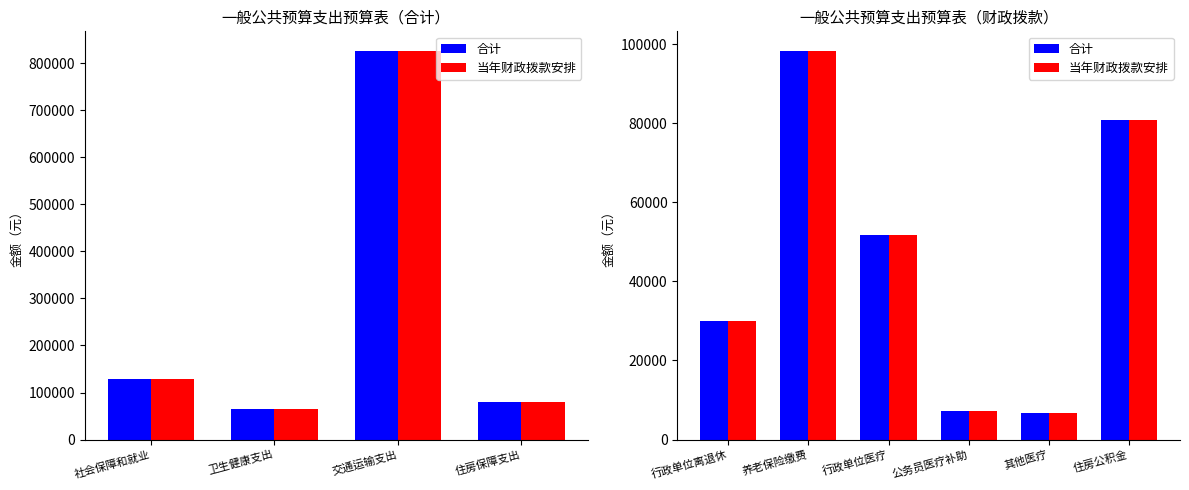

What is the average value of the 合计 series?

45822.3